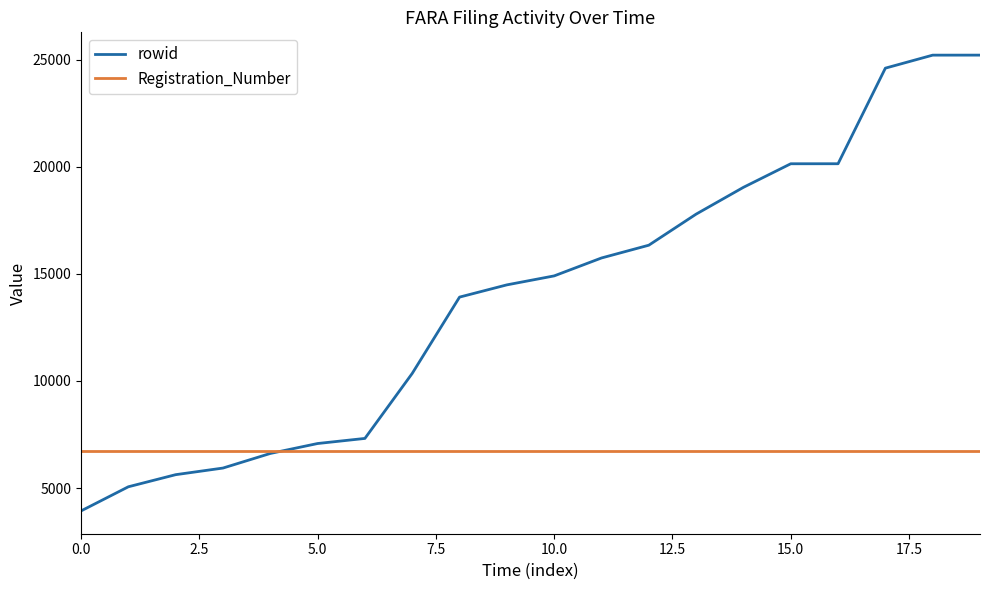

How many categories are shown in the chart?

20